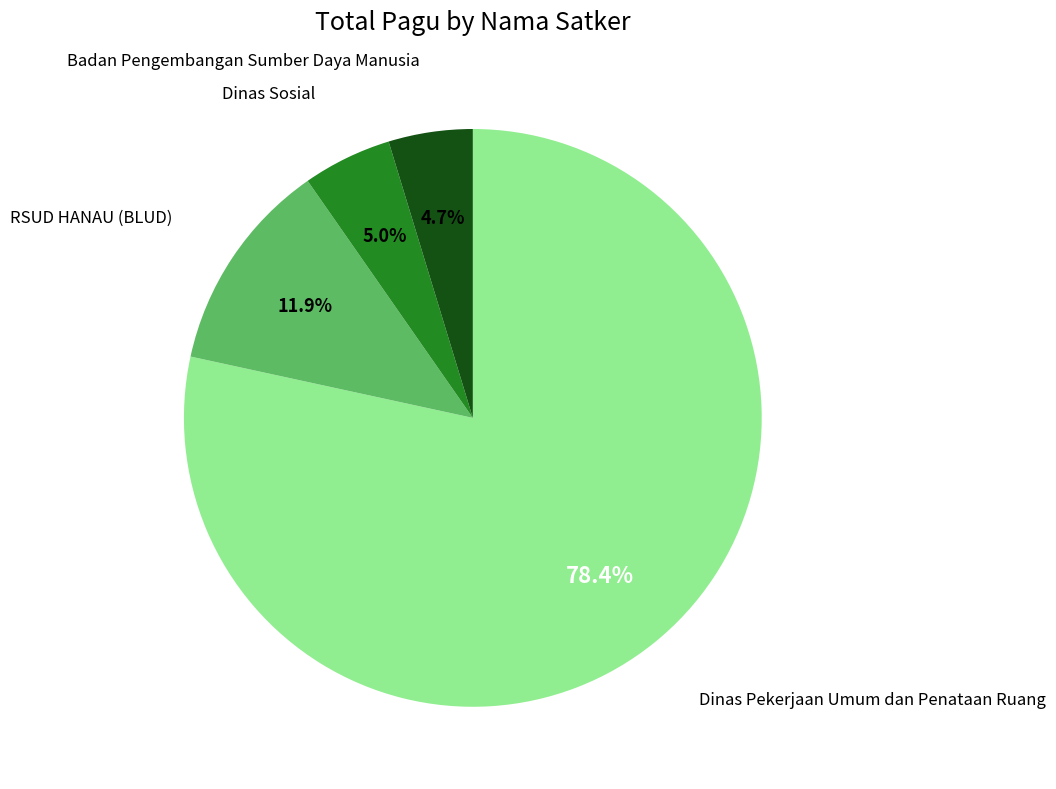

Does any single category account for the majority?

Yes